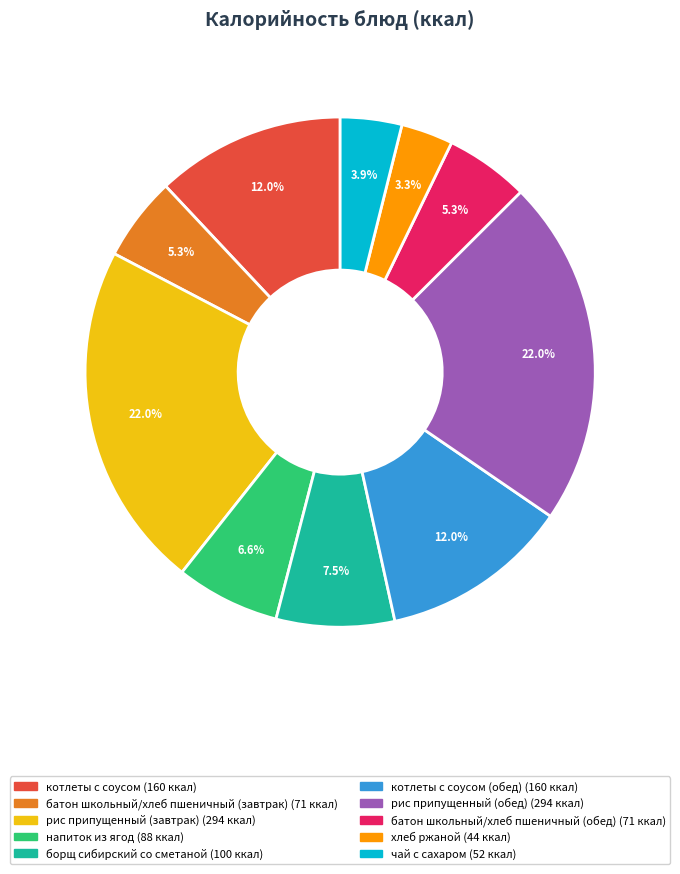

Is there a majority slice in this chart?

No